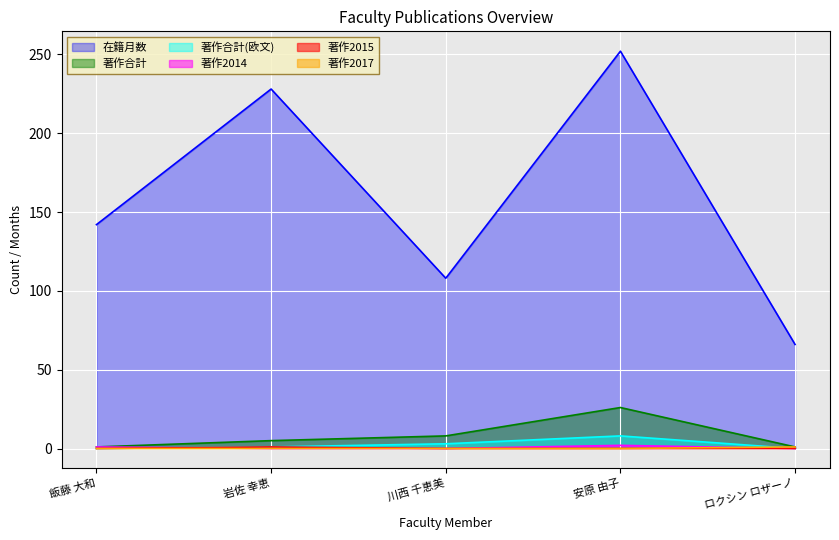

Which category has the highest value across all series?

安原 由子